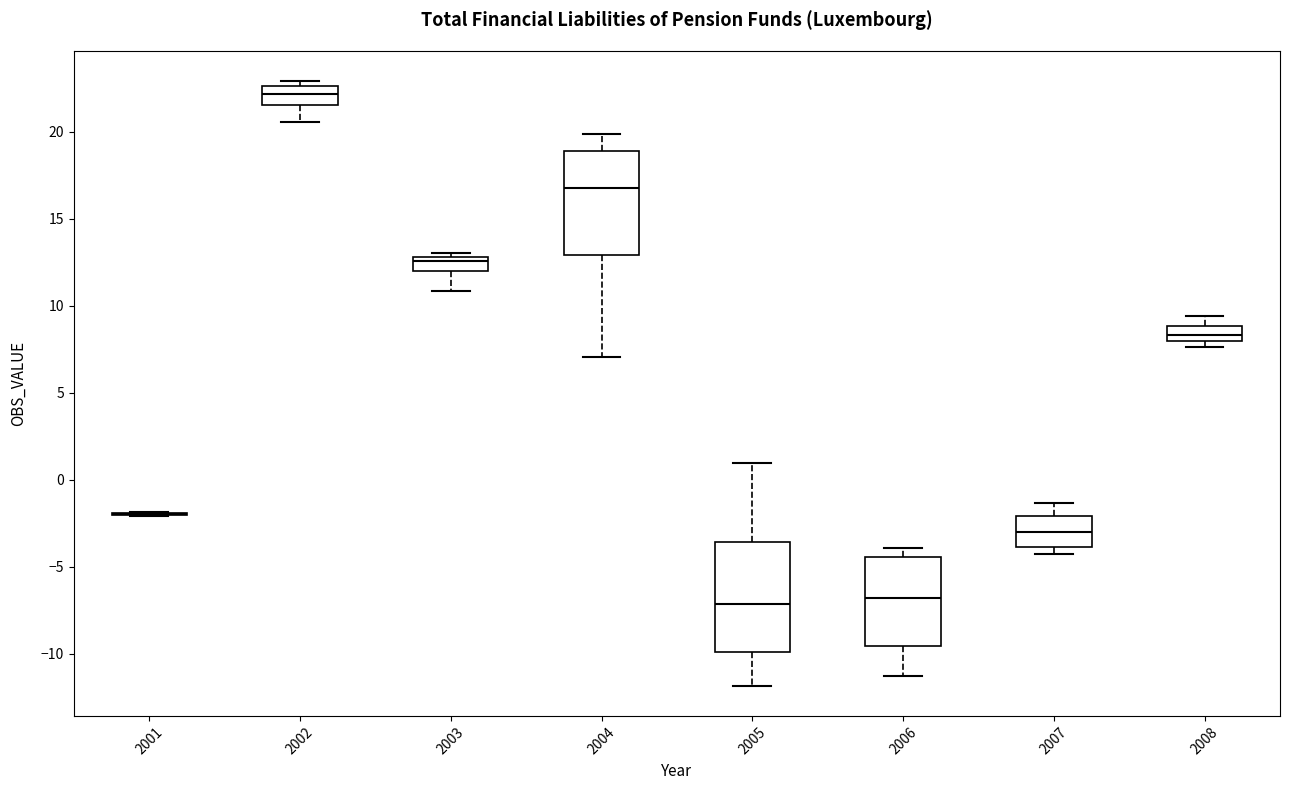

Reading left to right, read every box against the y-axis: the position of its median line, the range the box covers, and the ends of its whiskers. The values are not printed on the chart, so give them approximately, as read against the axis.

2001: box collapsed to a line at -2.0, whiskers -2.0 to -2.0
2002: median 22.0, box 21.5 to 22.5, whiskers 20.5 to 23.0
2003: median 12.5, box 12.0 to 13.0, whiskers 11.0 to 13.0 (just above the box's upper edge)
2004: median 16.5, box 13.0 to 19.0, whiskers 7.0 to 20.0
2005: median -7.0, box -10.0 to -3.5, whiskers -12.0 to 1.0
2006: median -7.0, box -9.5 to -4.5, whiskers -11.5 to -4.0
2007: median -3.0, box -4.0 to -2.0, whiskers -4.5 to -1.5
2008: median 8.5, box 8.0 to 9.0, whiskers 7.5 to 9.5